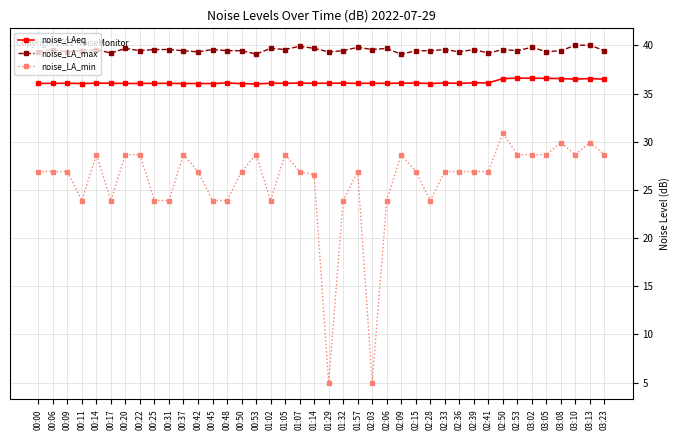

True or false: noise_LAeq and noise_LA_min intersect in this chart.

False